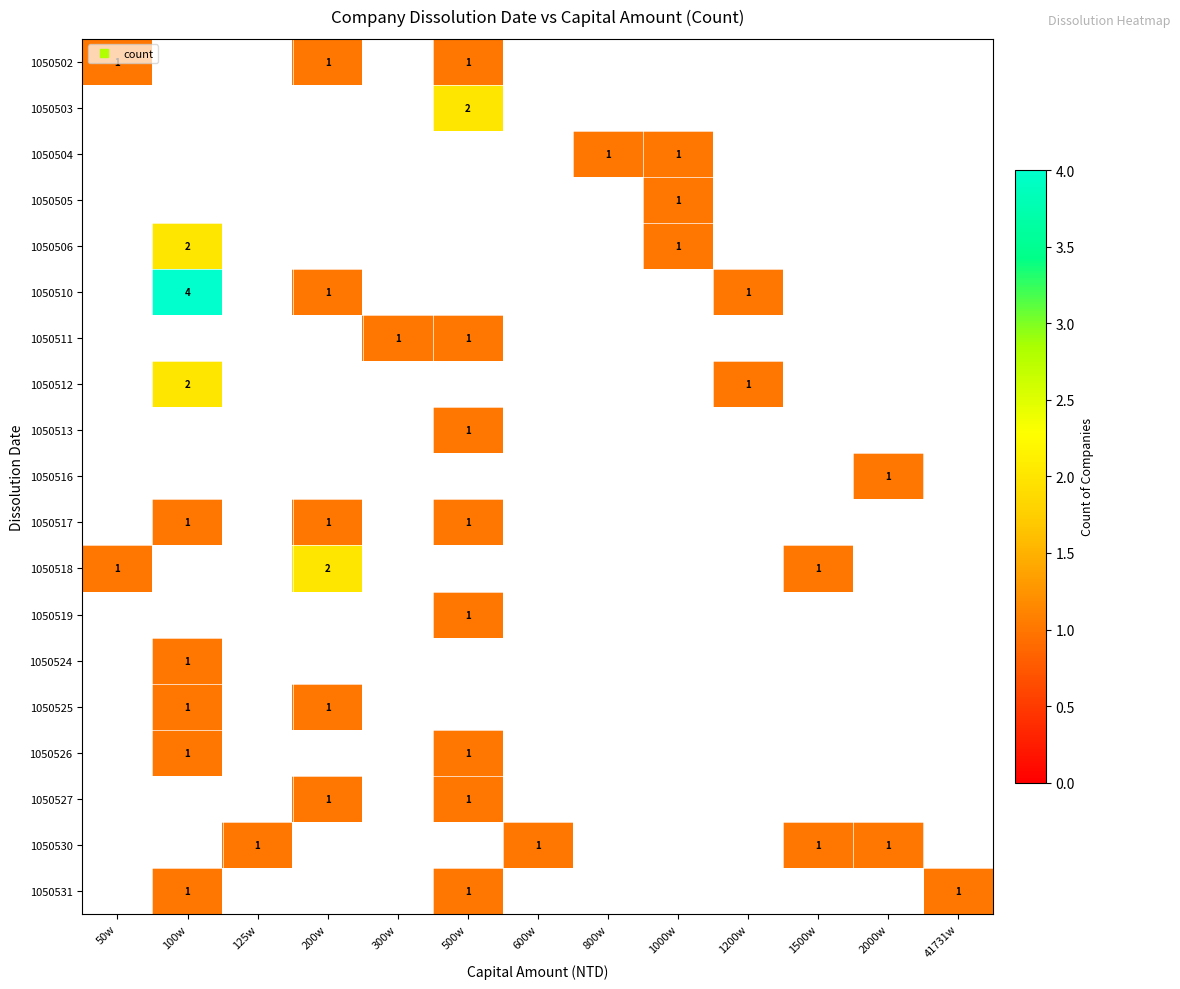

At how many categories does at least one series exceed 0?

13